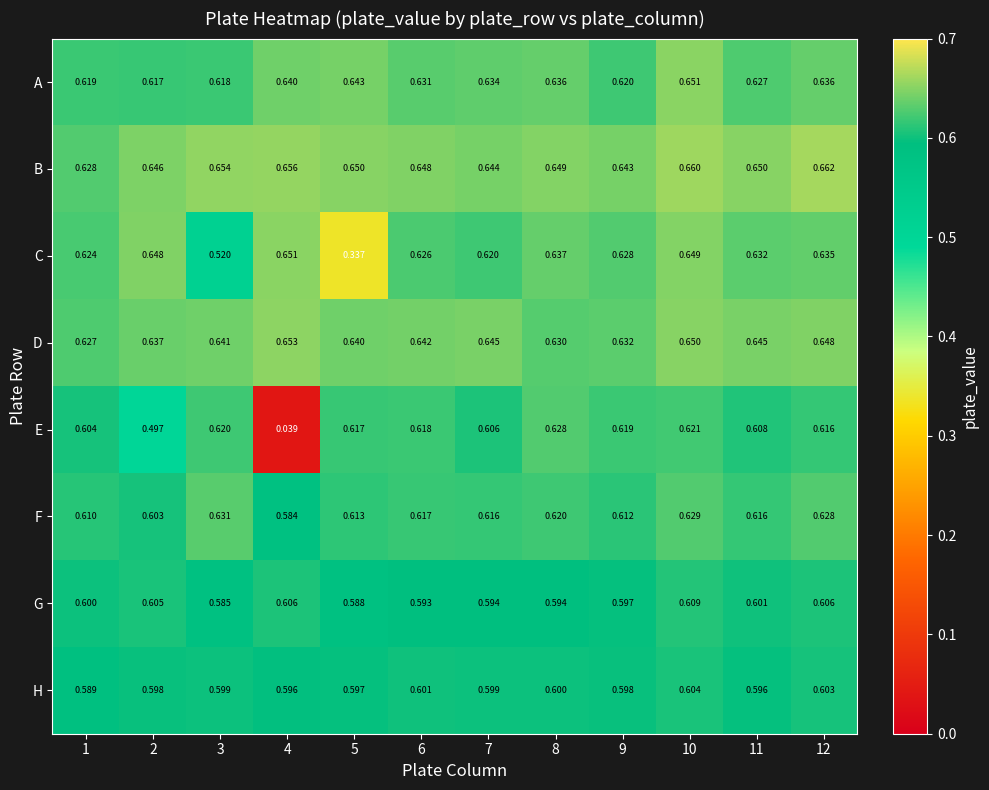

Between 2 and 10, which series saw the biggest shift?

E